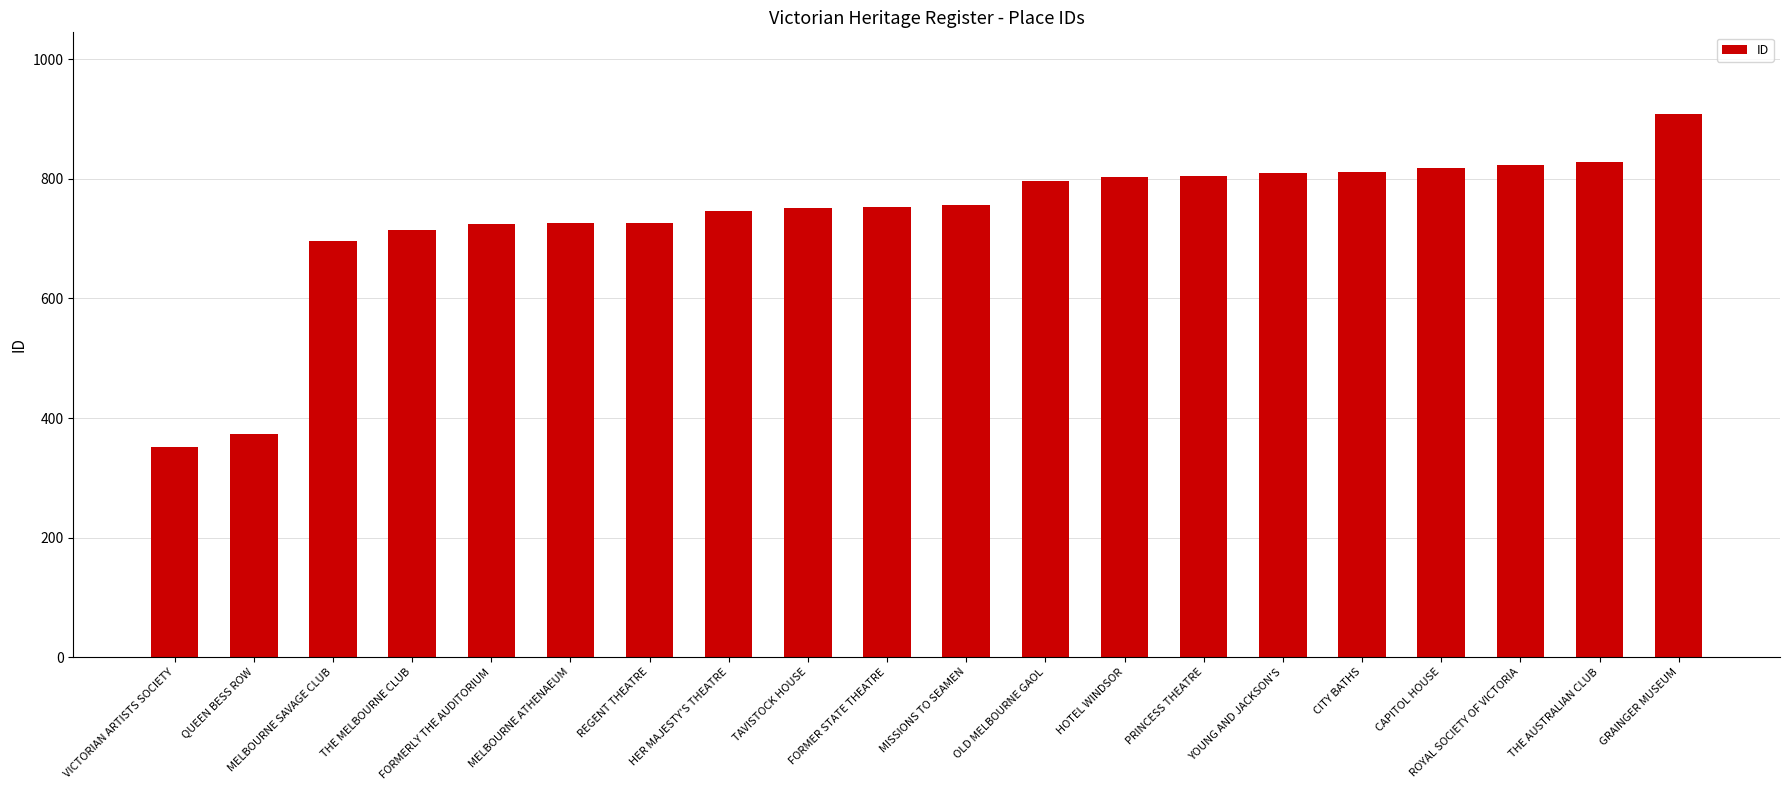

Count the number of categories in the chart.

20